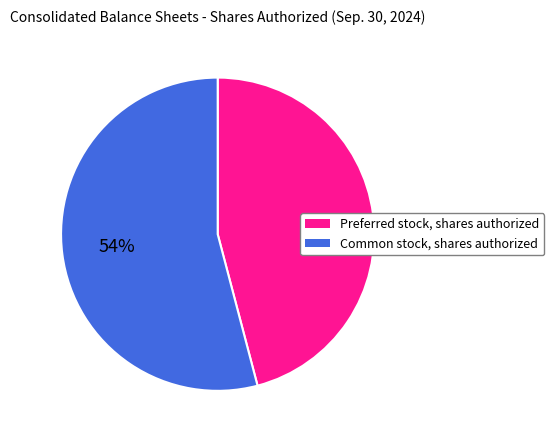

Rank the categories by value from lowest to highest.

Preferred stock, shares authorized, Common stock, shares authorized